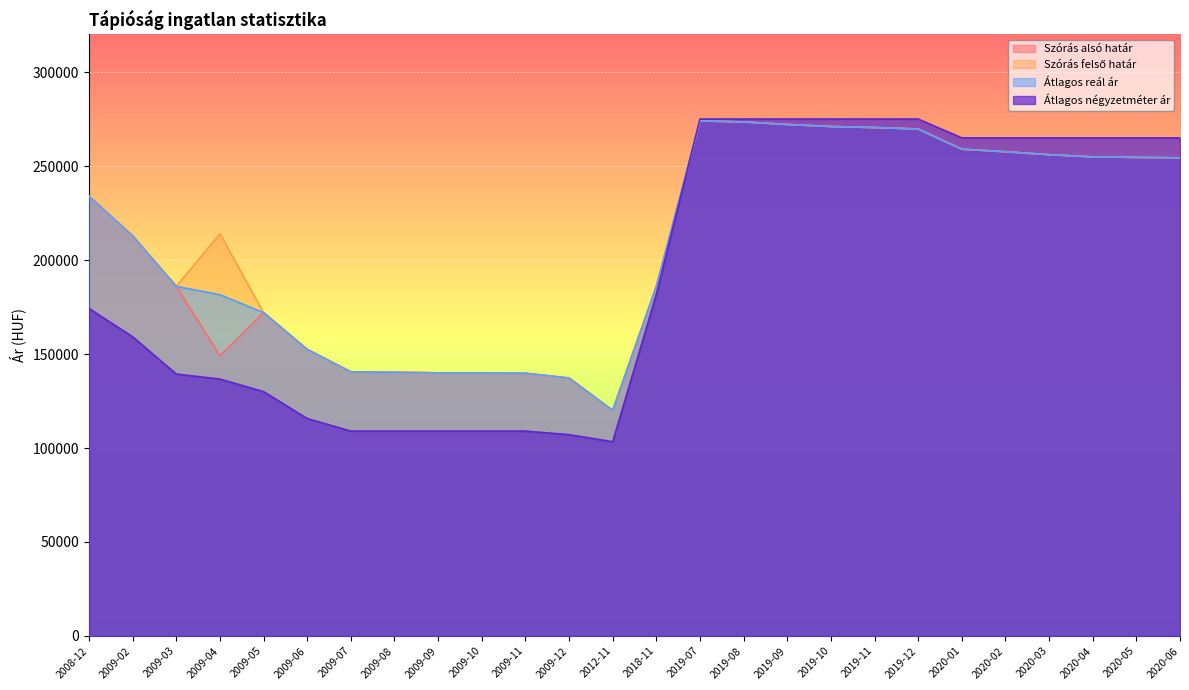

Which label corresponds to the largest value in the chart?

2019-07